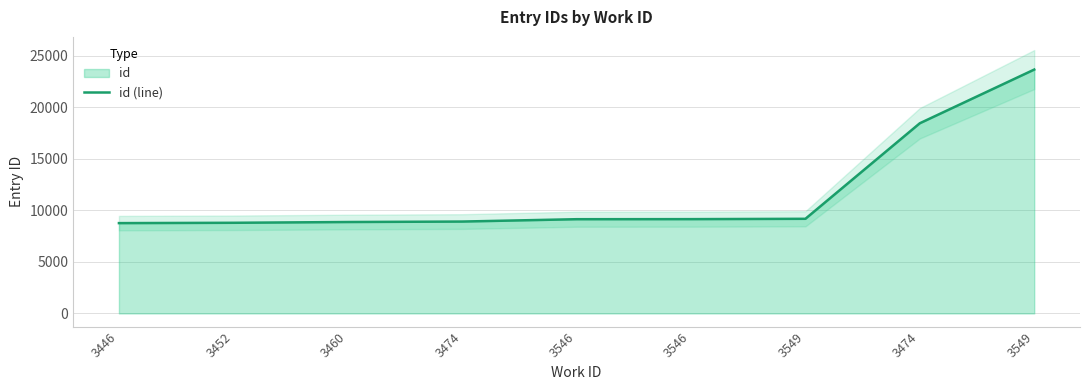

Which category has the highest value across all series?

3549